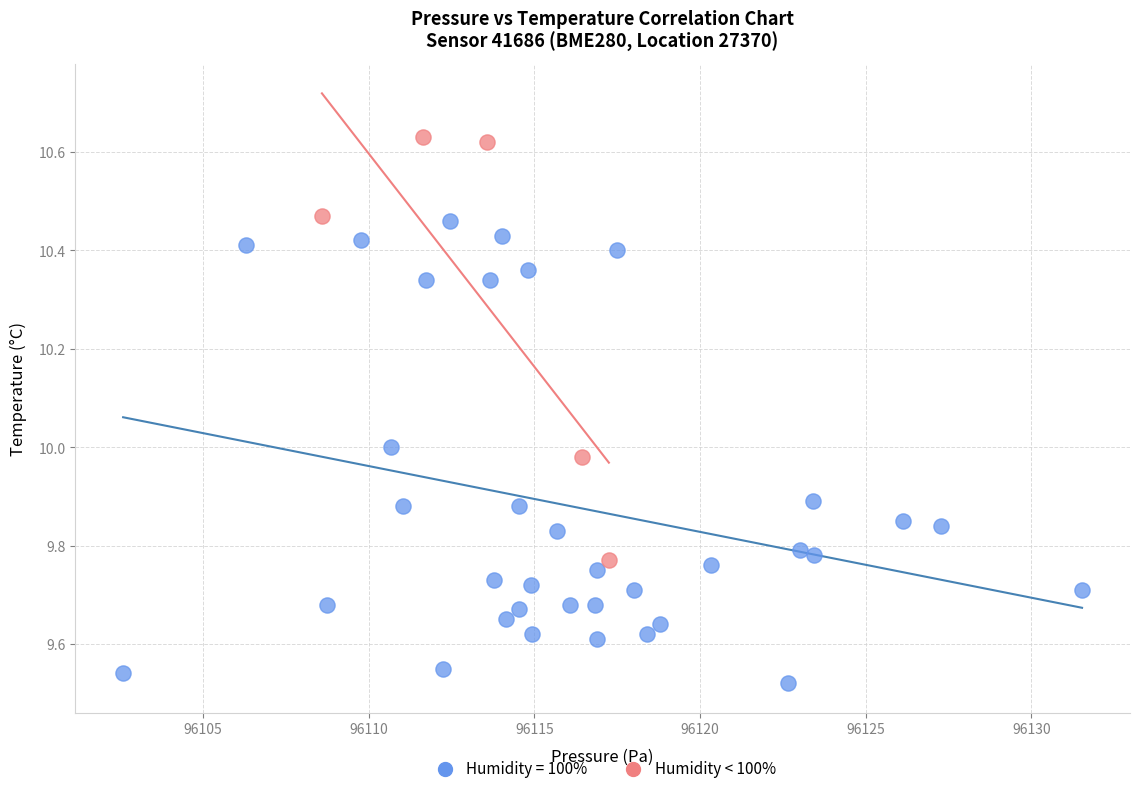

Which series contains the lowest Y value?

Humidity = 100%